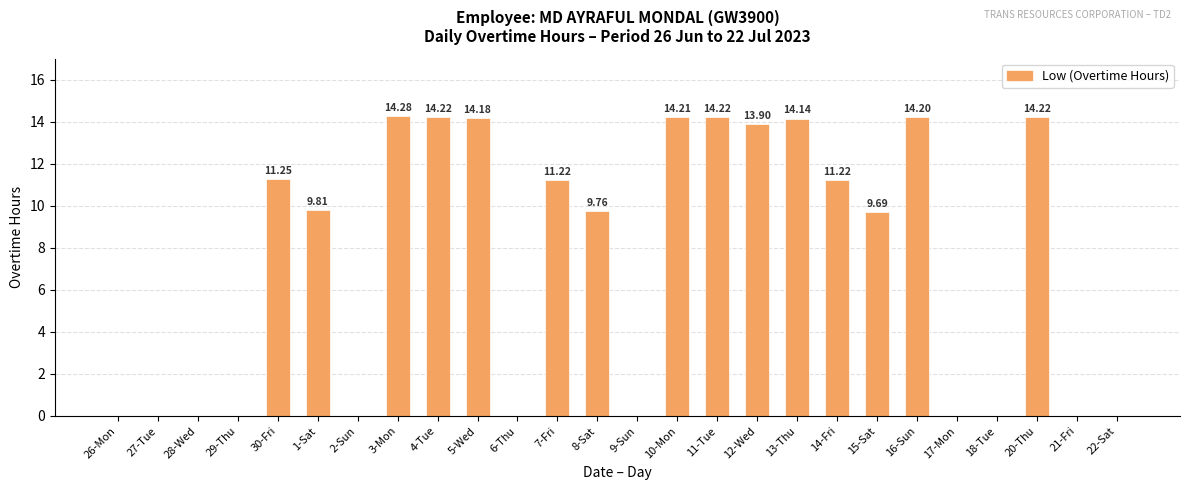

What is the sum of the values at 5-Wed and 27-Tue?

14.2